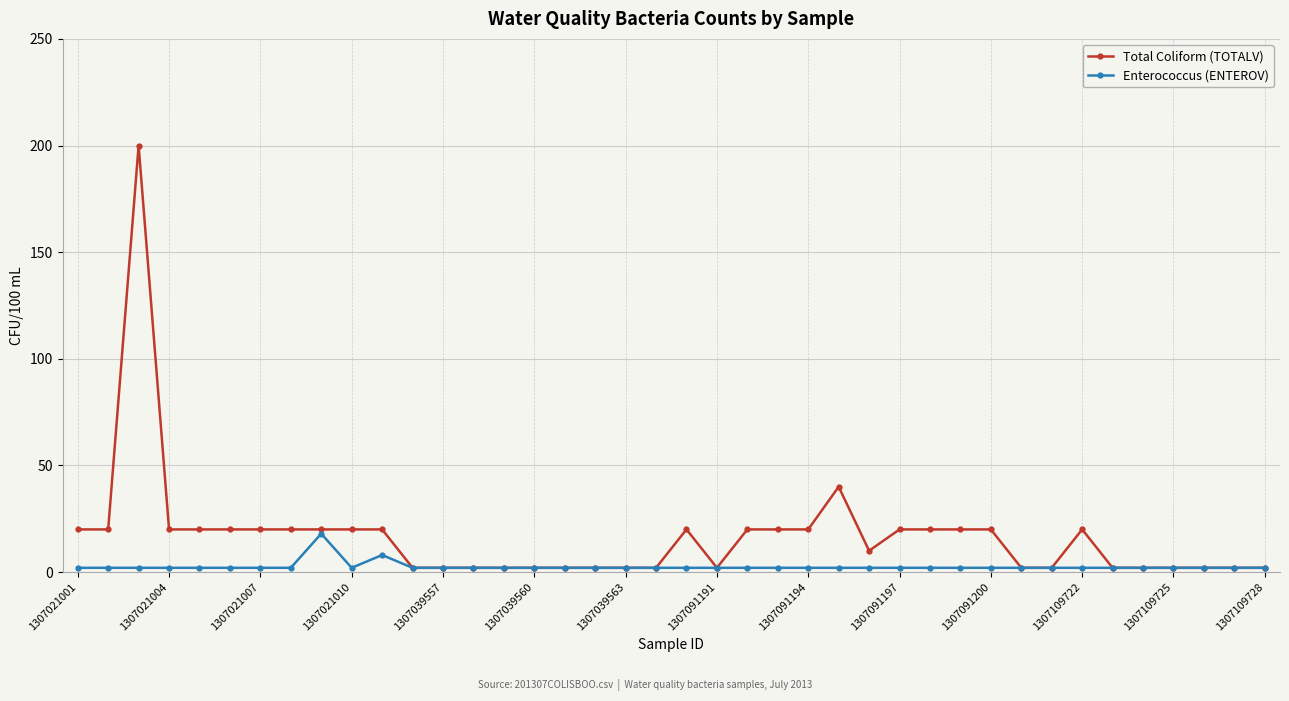

True or false: Total Coliform (TOTALV) has more than 0 points higher than both neighbors.

True